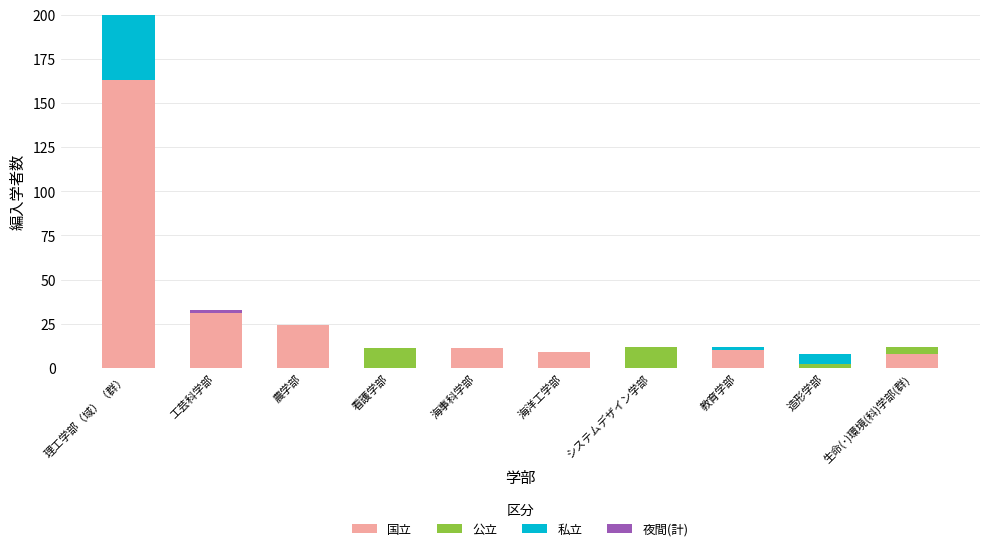

What is the total value across all series at 生命(･)環境(科)学部(群)?

12